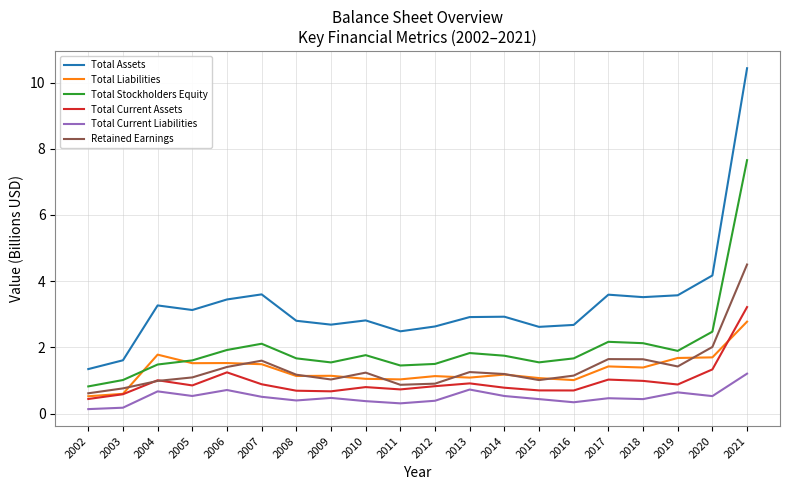

Which series has the largest range (max minus min)?

Total Assets